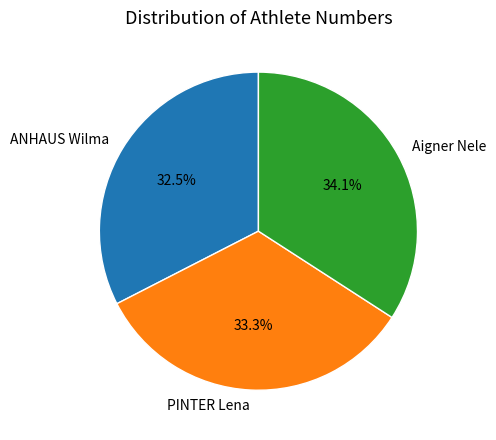

Rank the categories by value from lowest to highest.

ANHAUS Wilma, PINTER Lena, Aigner Nele